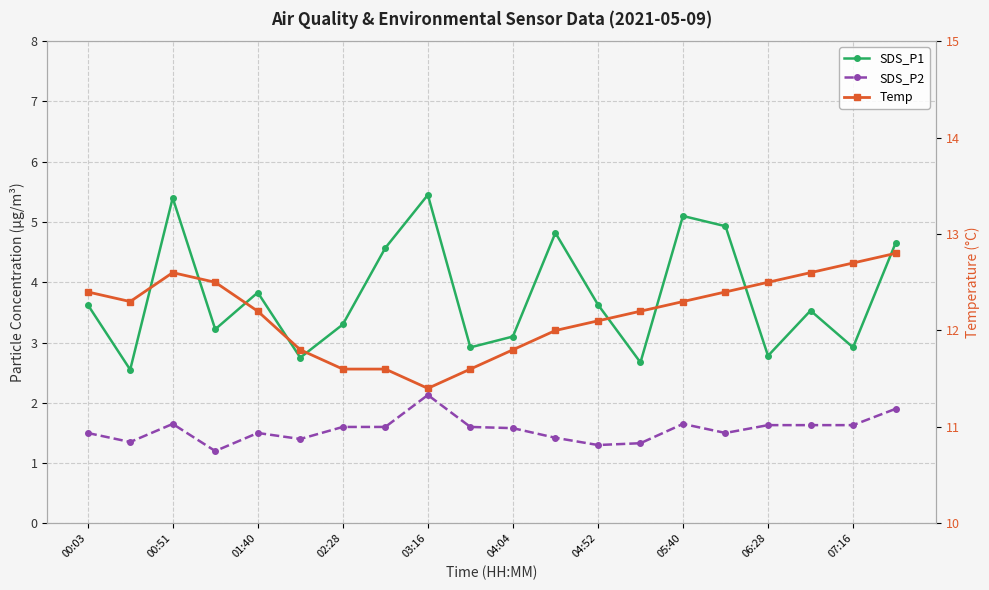

Which series has the largest total across all categories?

Temp